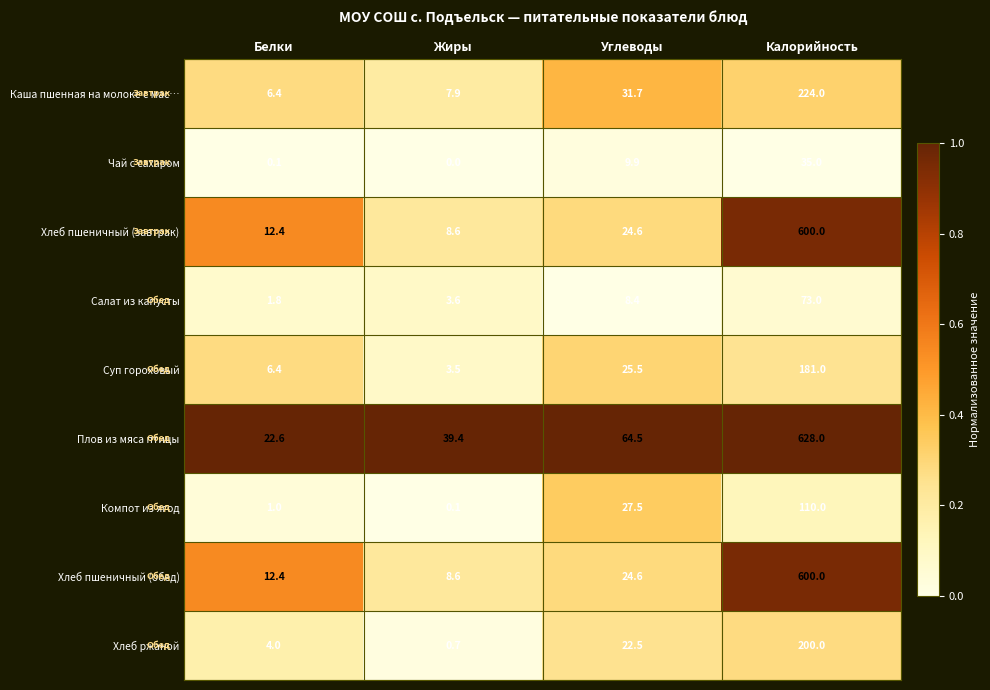

Between Жиры and Углеводы, which series saw the biggest shift?

Компот из ягод